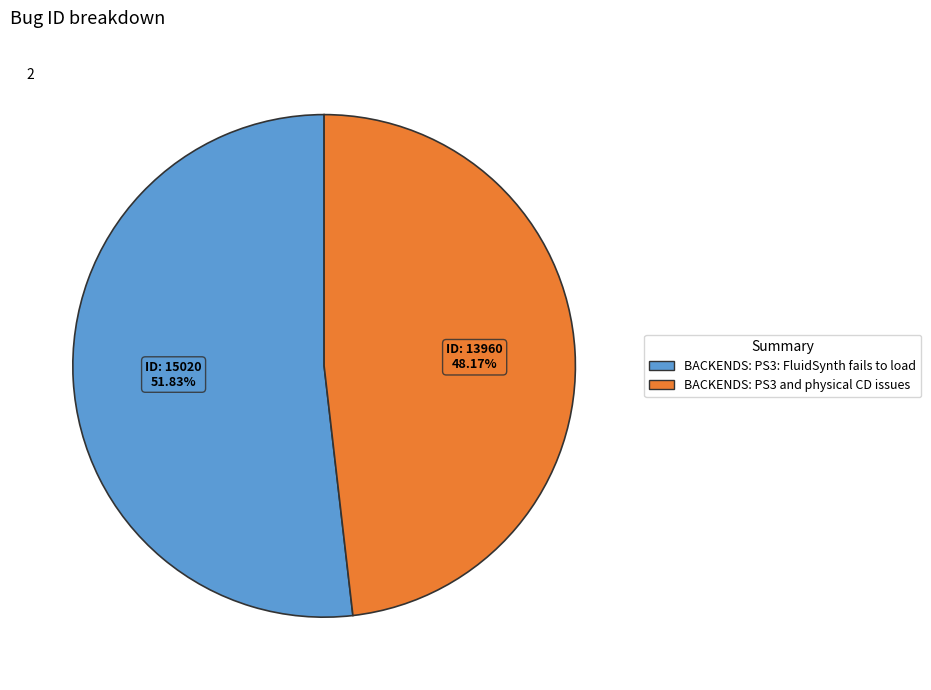

To the nearest percent, what is the average slice percentage?

50%